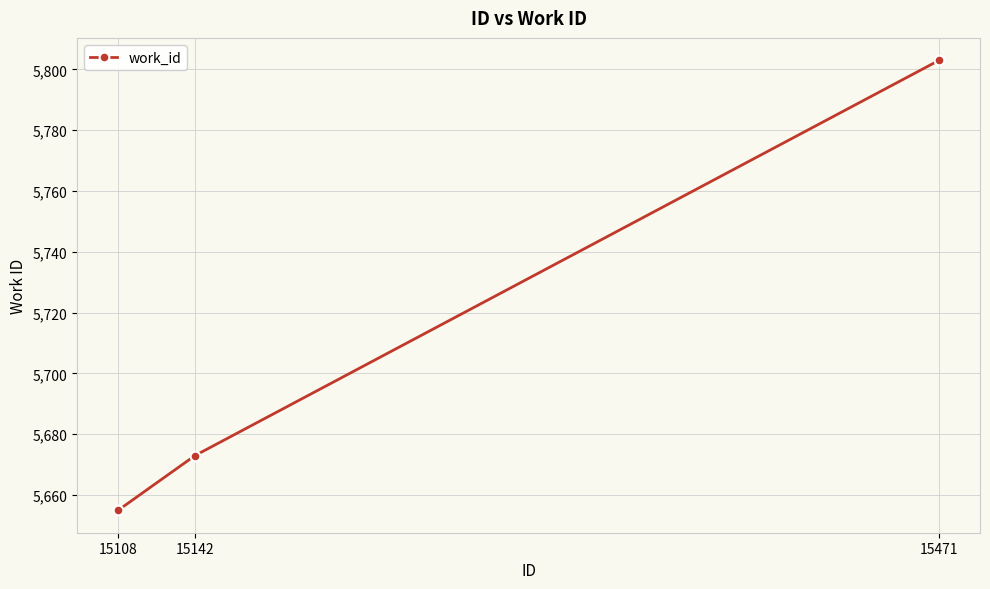

List the labels in order of value, smallest first.

15108, 15142, 15471